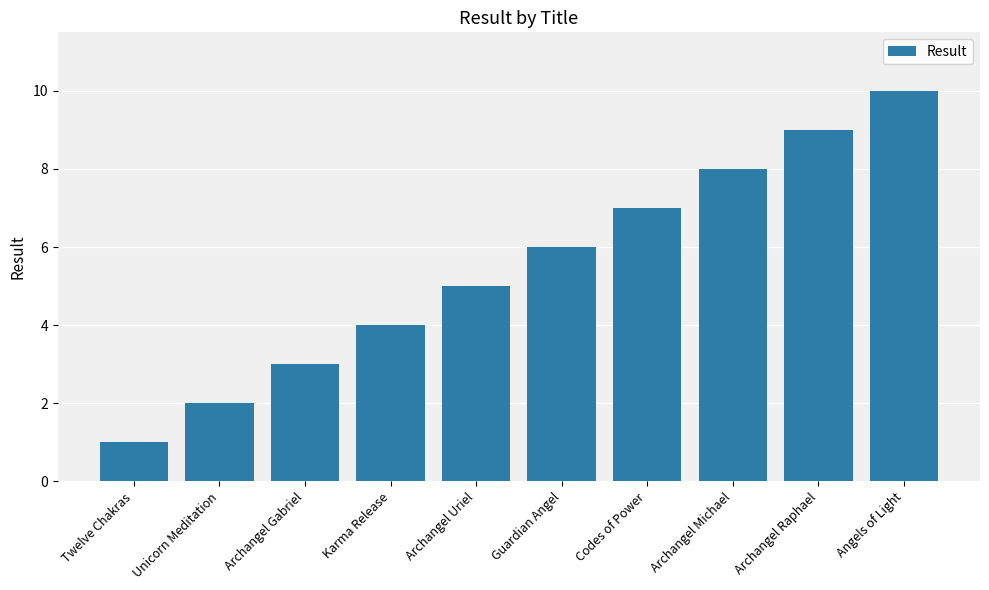

Between Guardian Angel and Twelve Chakras, which is larger?

Guardian Angel